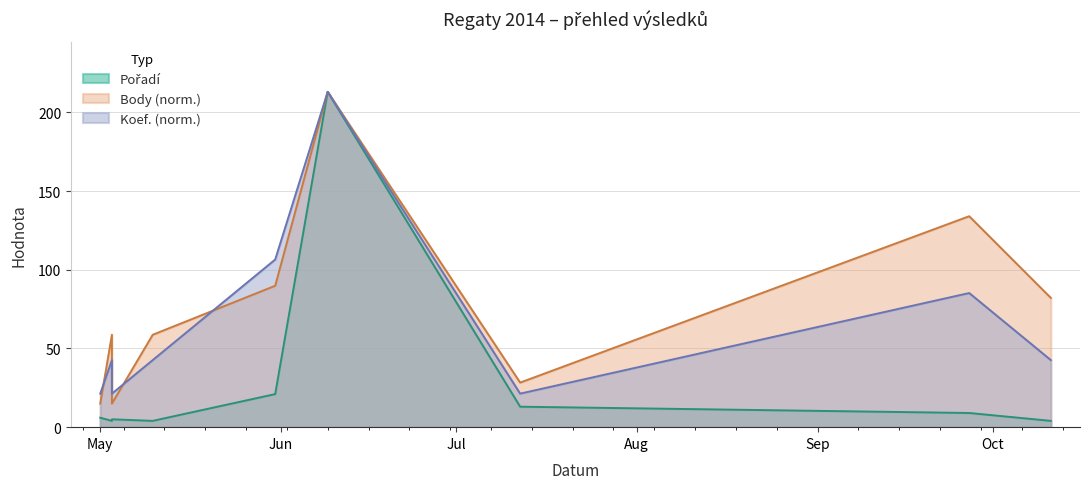

True or false: Koef. and Pořadí intersect in this chart.

False